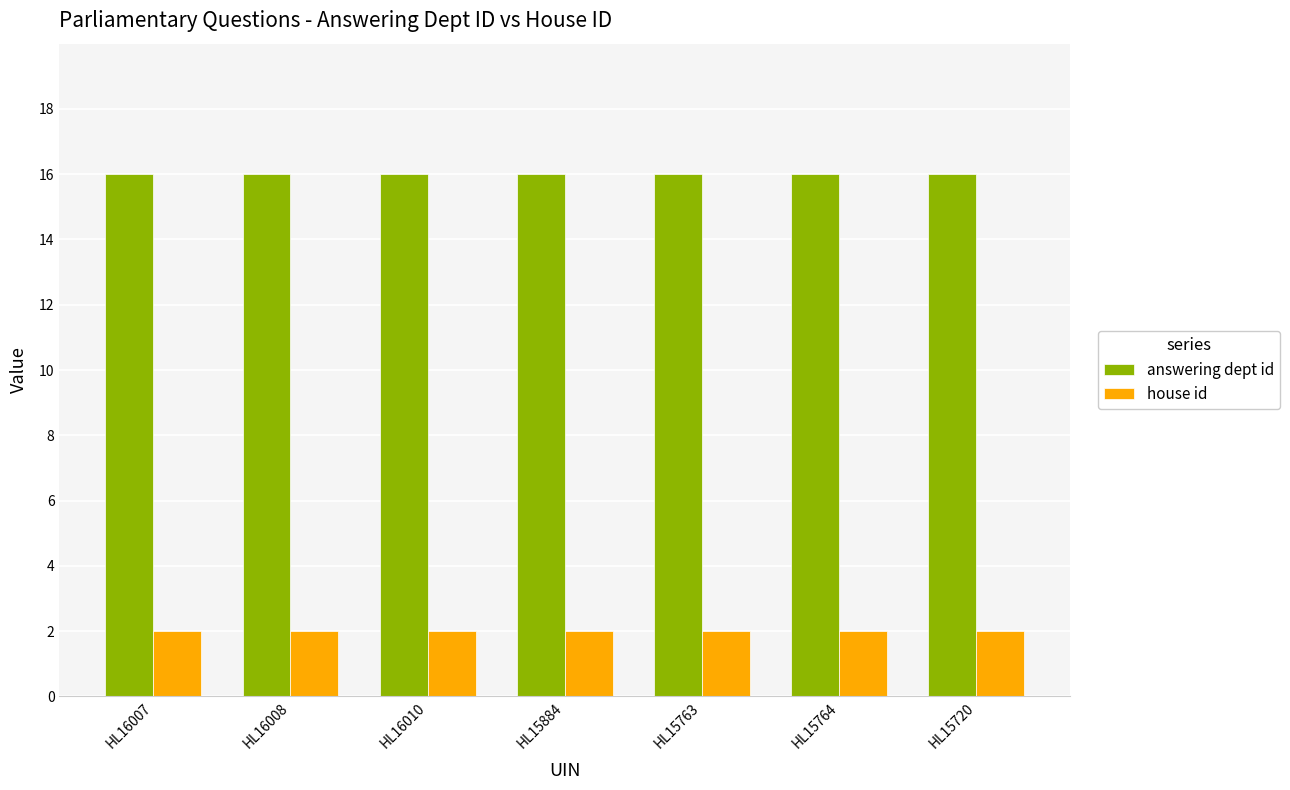

List the series in order of their overall mean, highest first.

answering dept id, house id